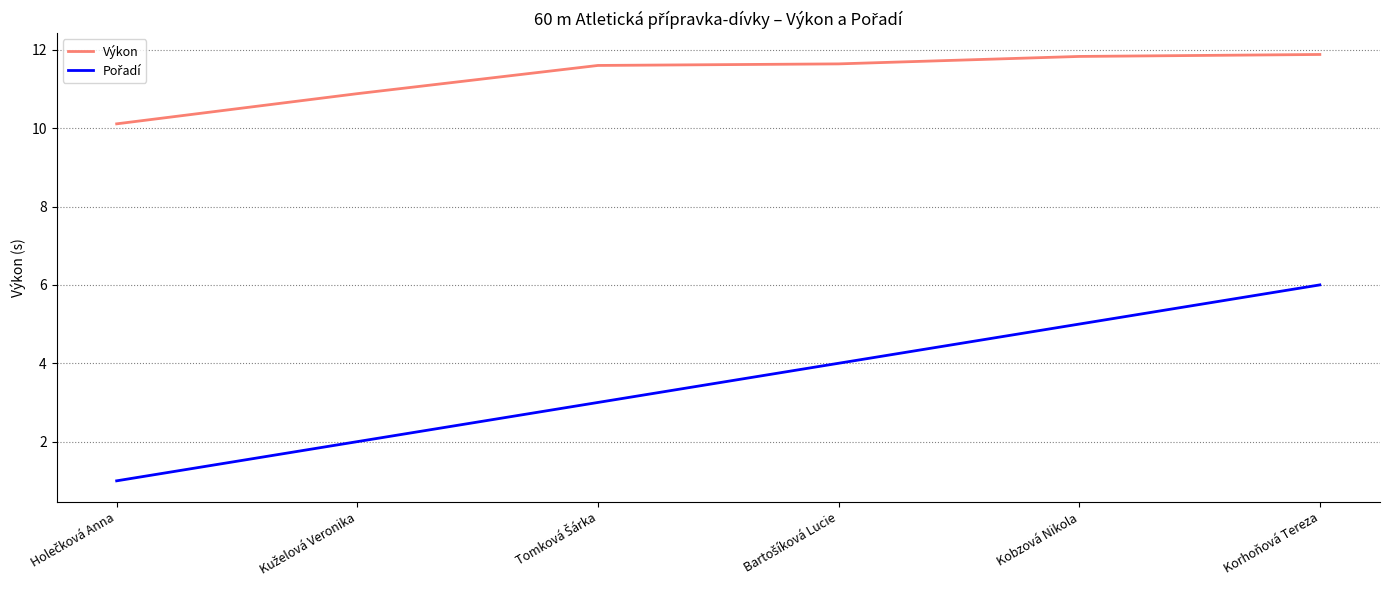

At how many categories does at least one series exceed 2?

6